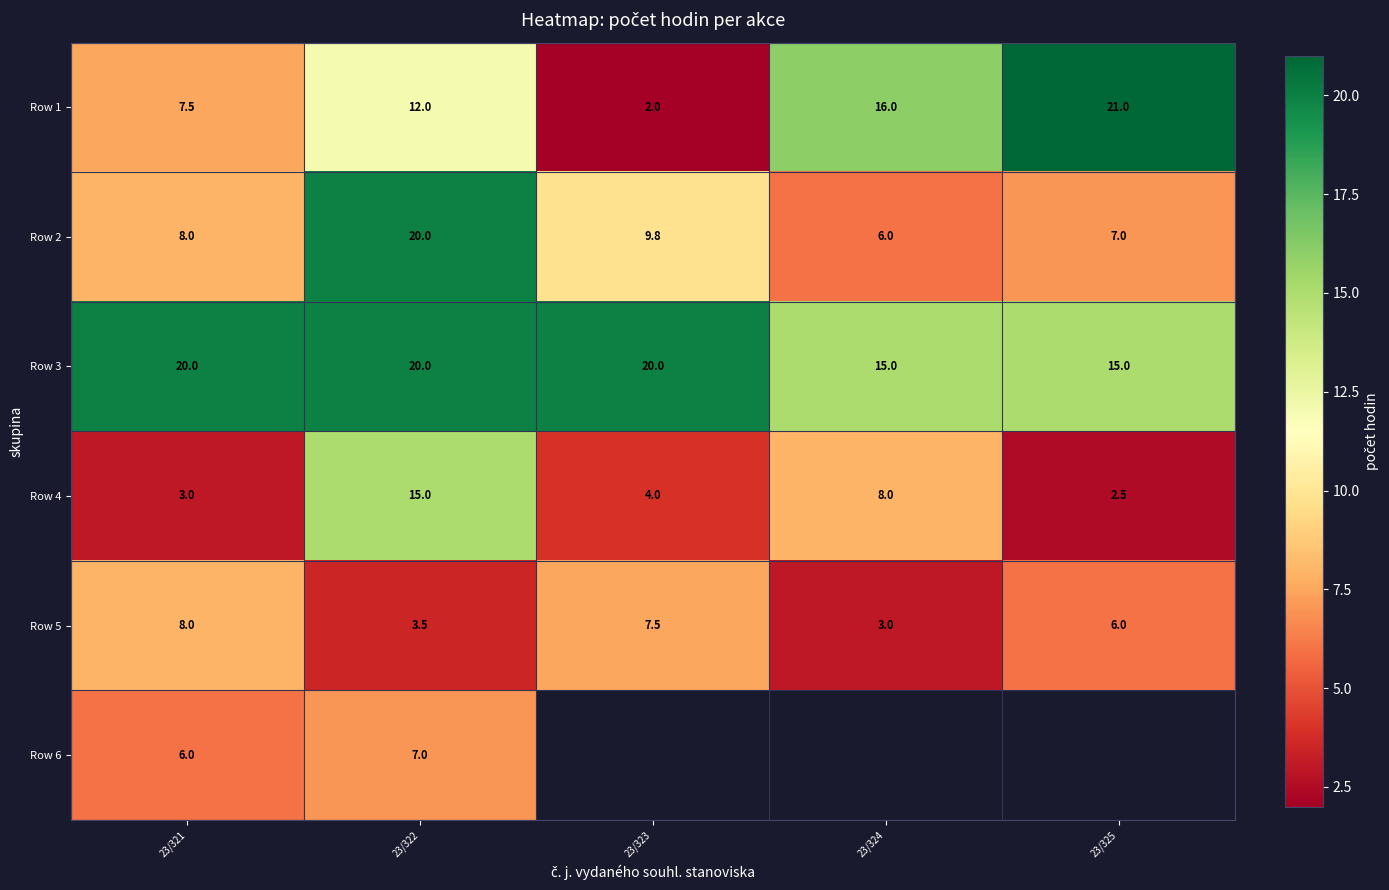

What is the average value of the Row 4 series?

6.5